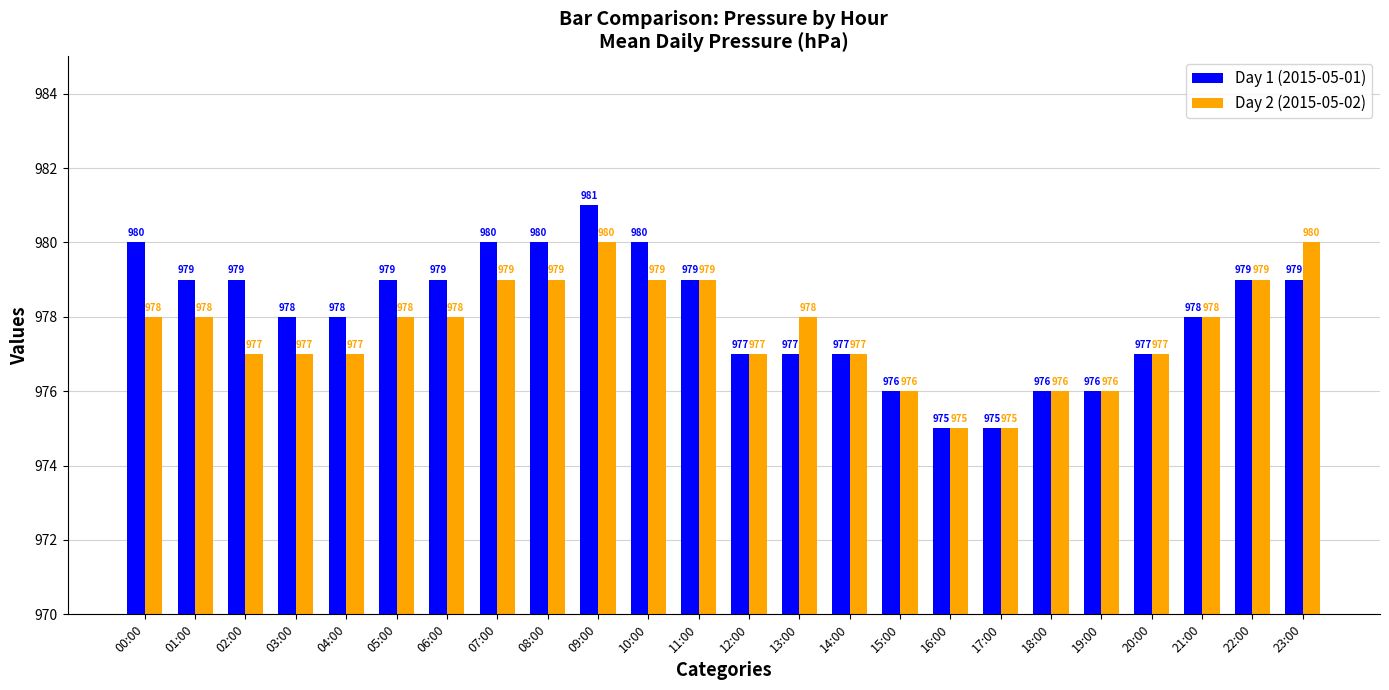

What position from the left is 19:00?

20